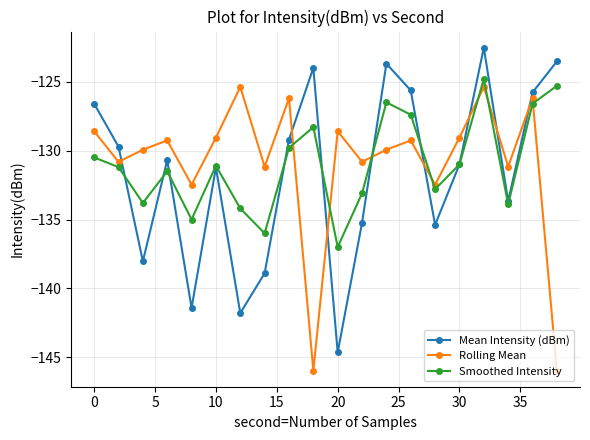

What is the sum of all Mean Intensity (dBm) values?

-2632.7